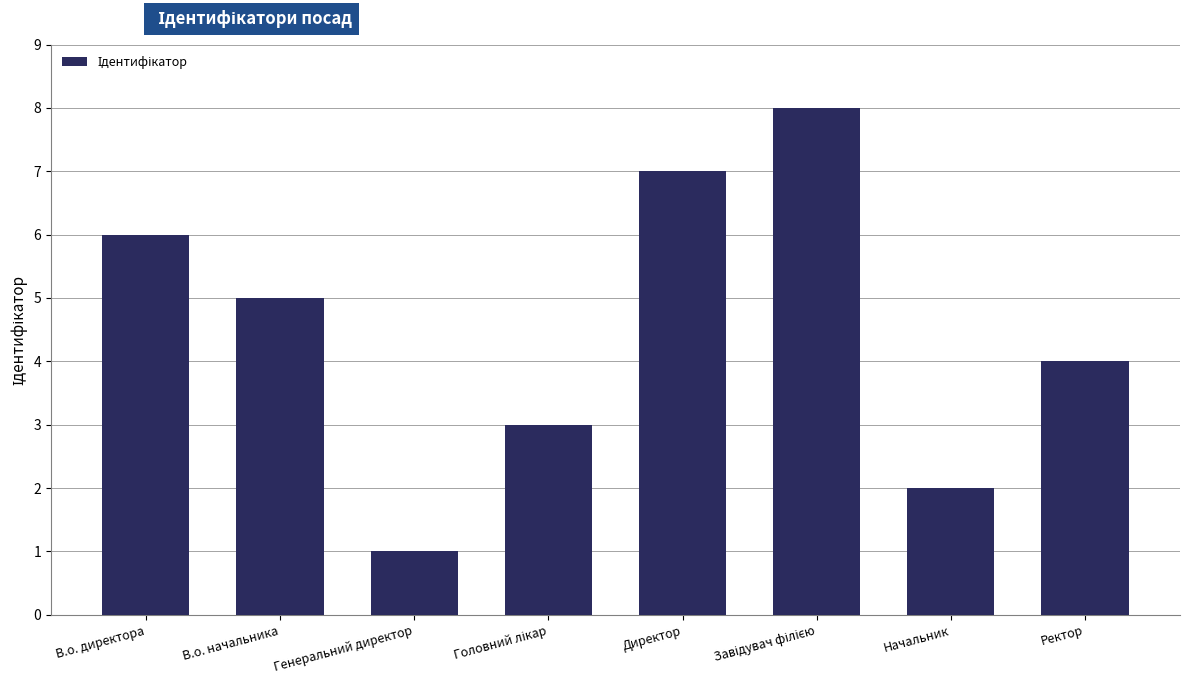

Count the number of data series in this chart.

1